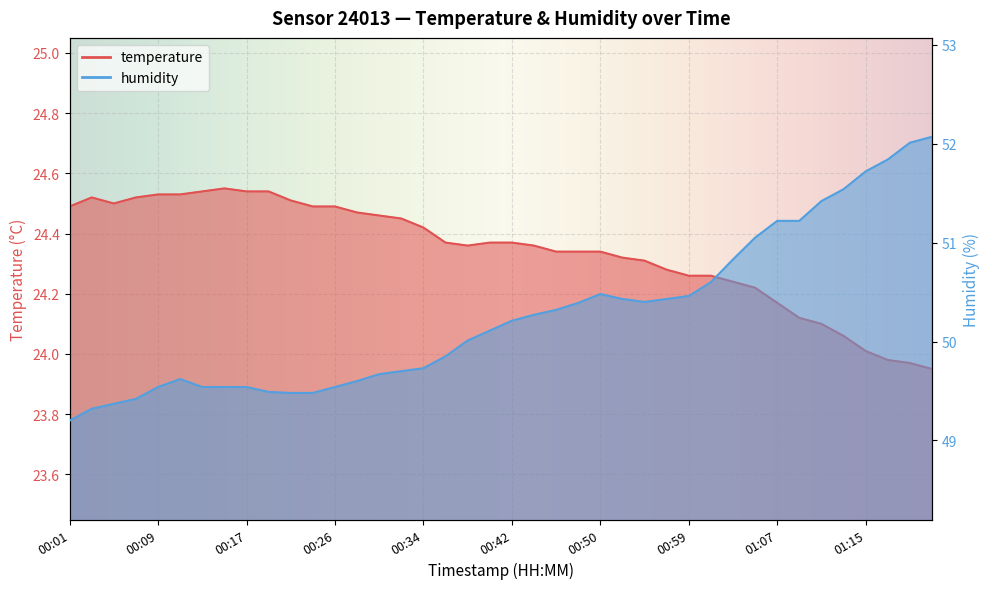

Which series has the largest total across all categories?

humidity